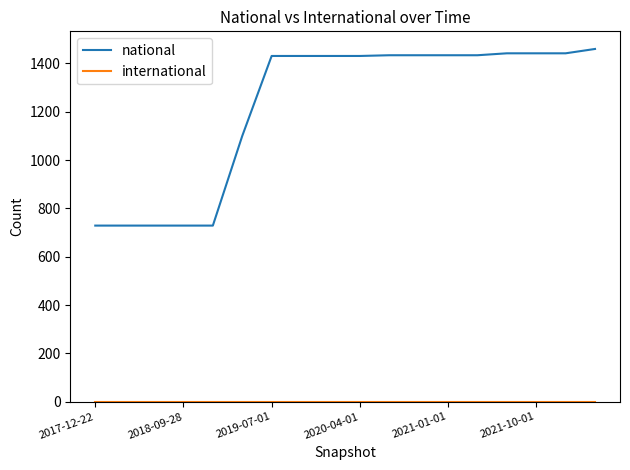

Which series has the largest total across all categories?

national